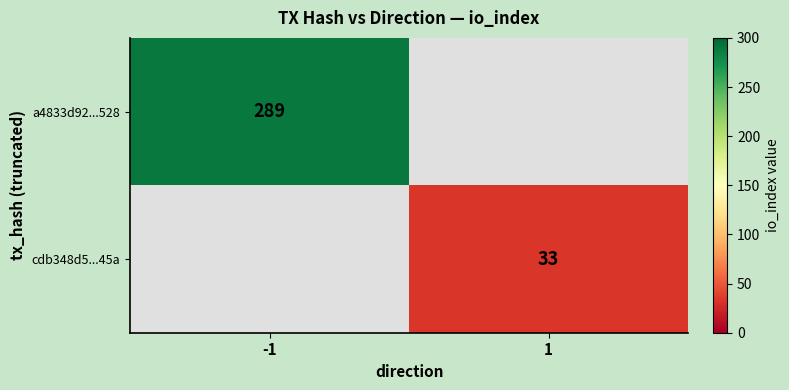

Is it true that a4833d92...528 equals 289 at -1?

True